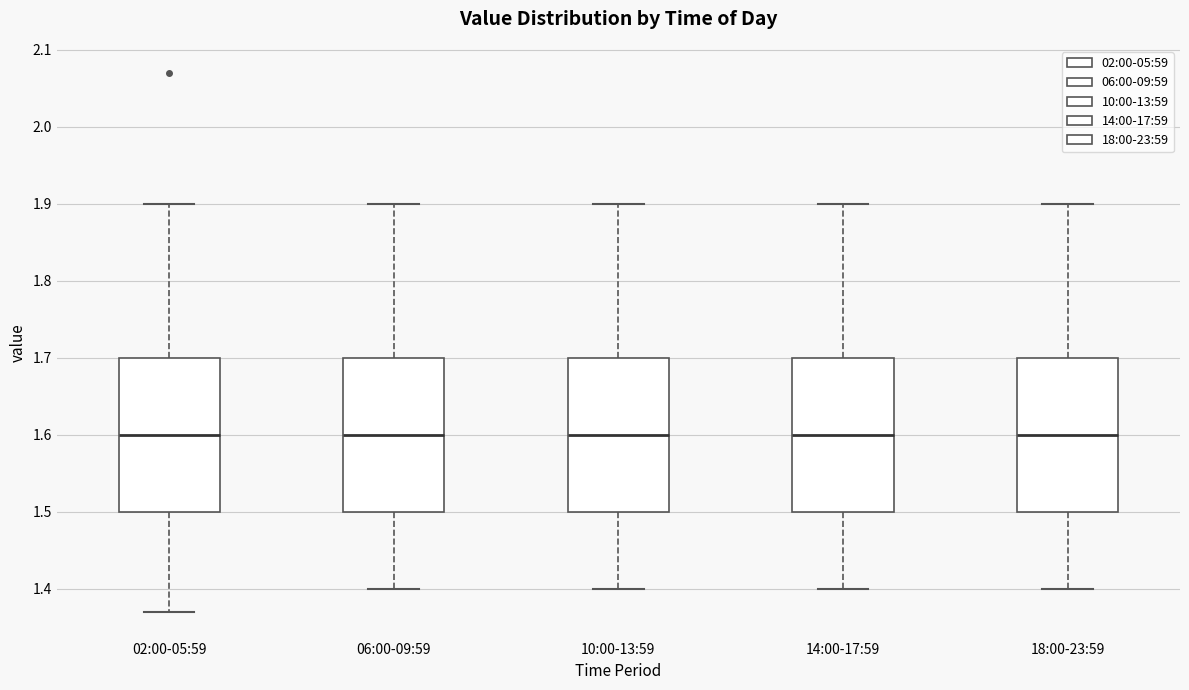

Where is the upper edge of the box for 02:00-05:59 on the y-axis? The values are not printed on the chart, so give them approximately, as read against the axis.

1.70